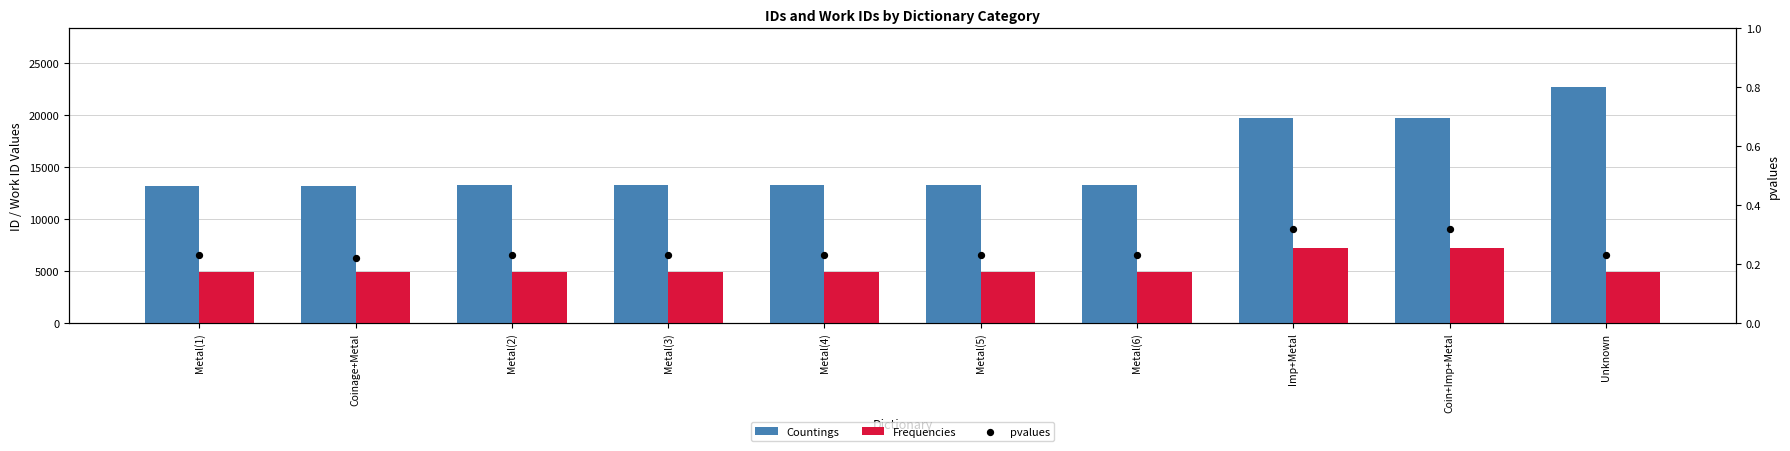

Which series reaches the minimum Y coordinate?

pvalues